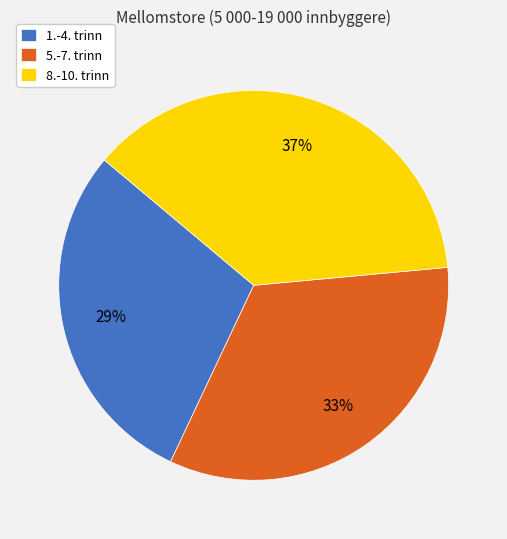

To the nearest percent, what is the difference between the largest and smallest slice percentages?

8%